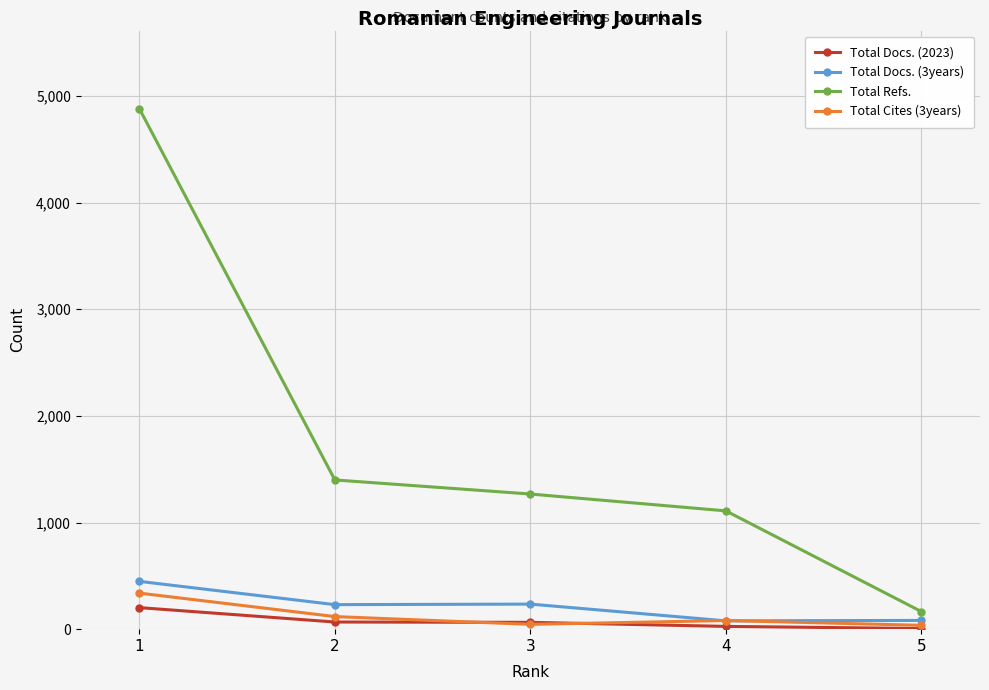

What are all the series names shown in the legend?

Total Docs. (2023), Total Docs. (3years), Total Refs., Total Cites (3years)